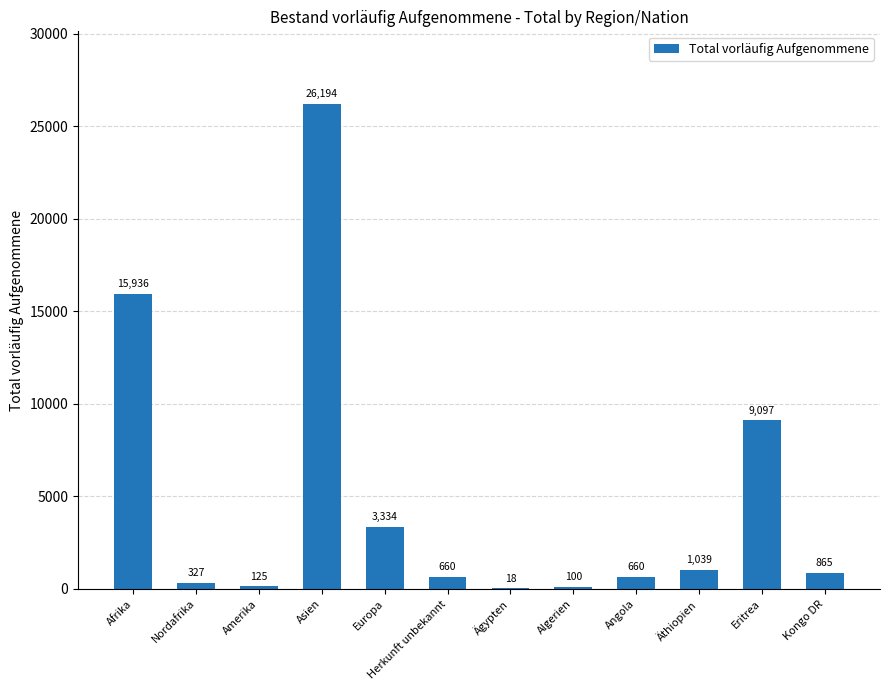

What is the greatest value displayed?

26194